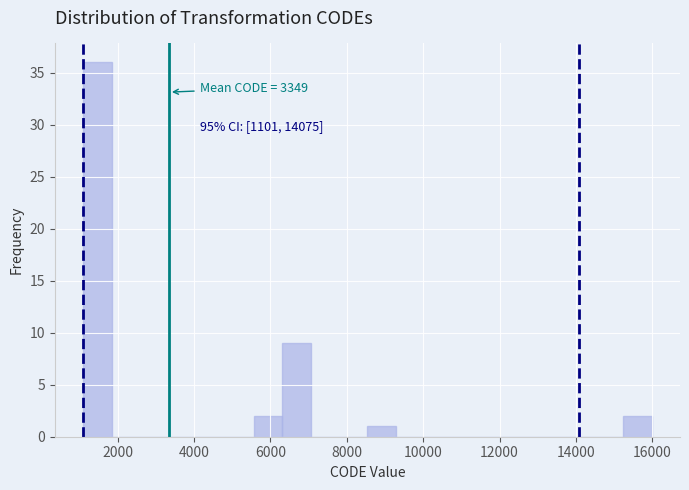

Around what value on the x-axis is the tallest bar? Give the approximate position of its centre, as read against the axis.

1400